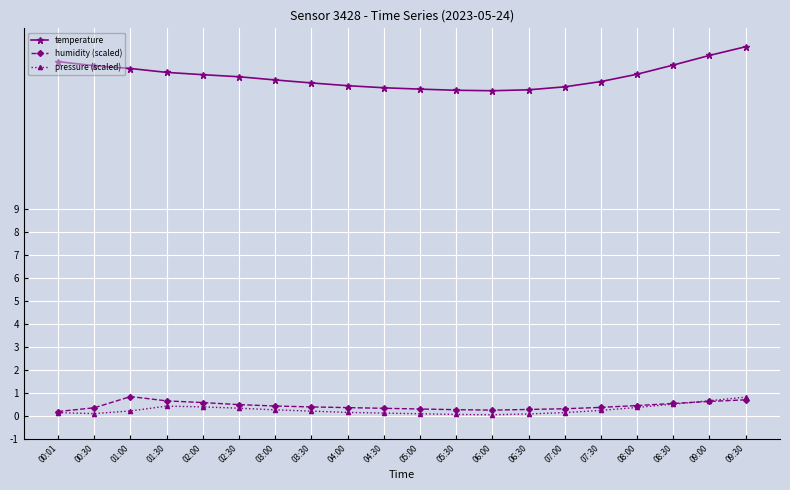

True or false: temperature and pressure (scaled) cross at least once.

False